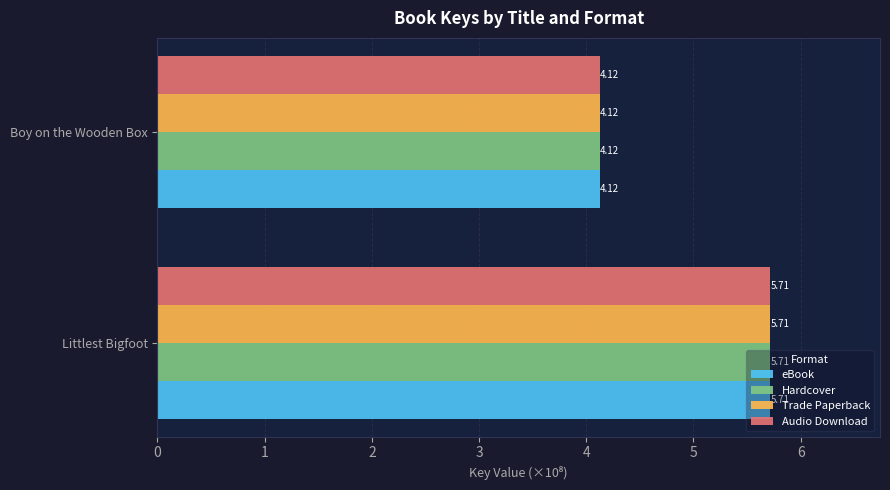

Which category has the highest value in the Hardcover series?

Littlest Bigfoot